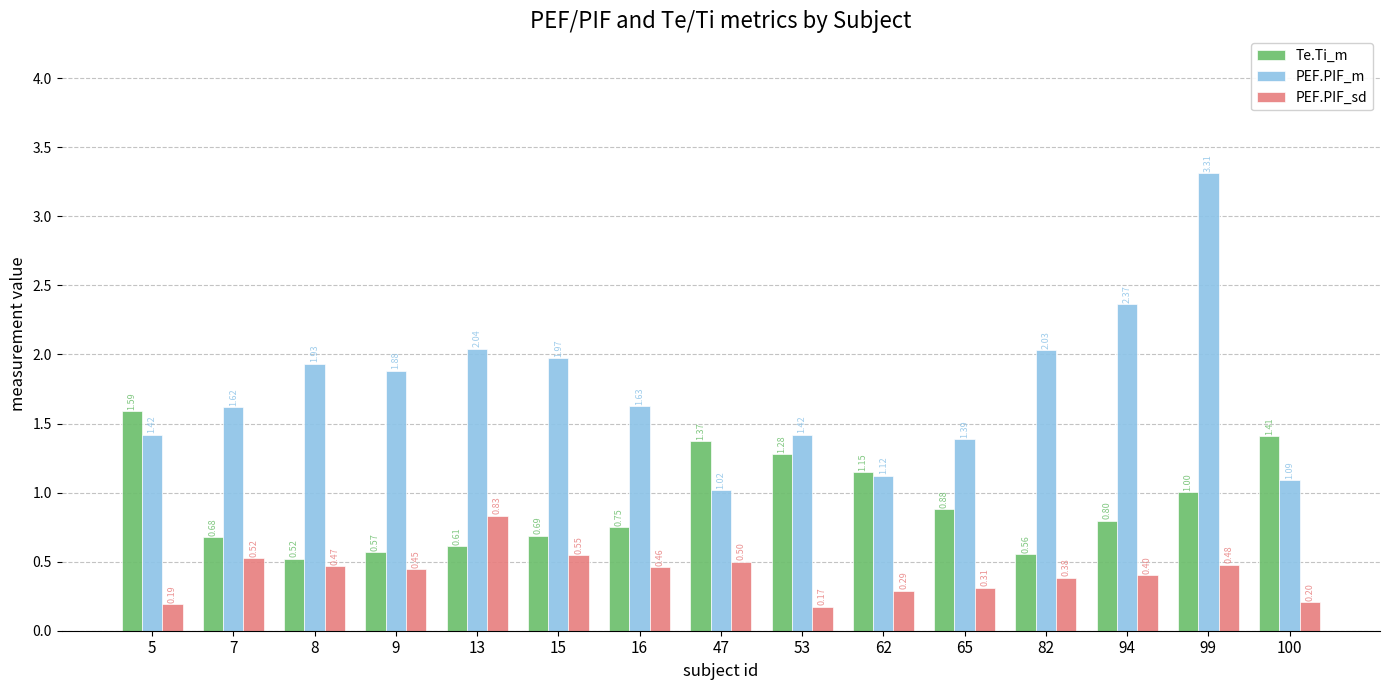

Which series has the largest total across all categories?

PEF.PIF_m